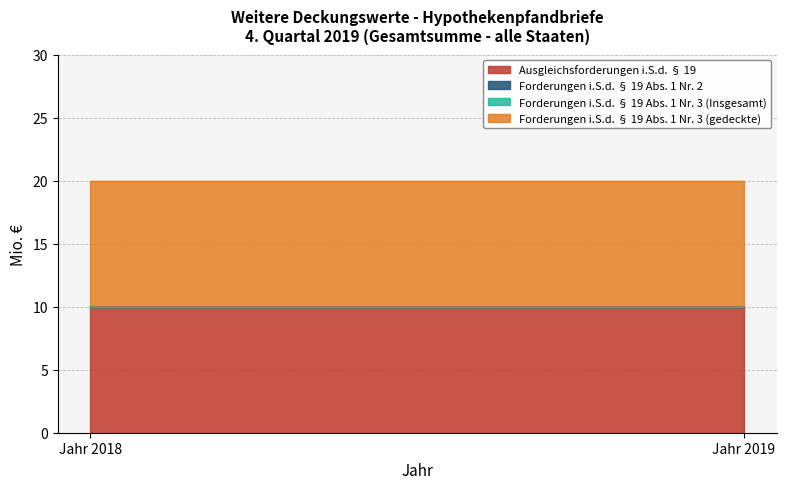

What is the spread (max minus min) of values at Jahr 2019?

10